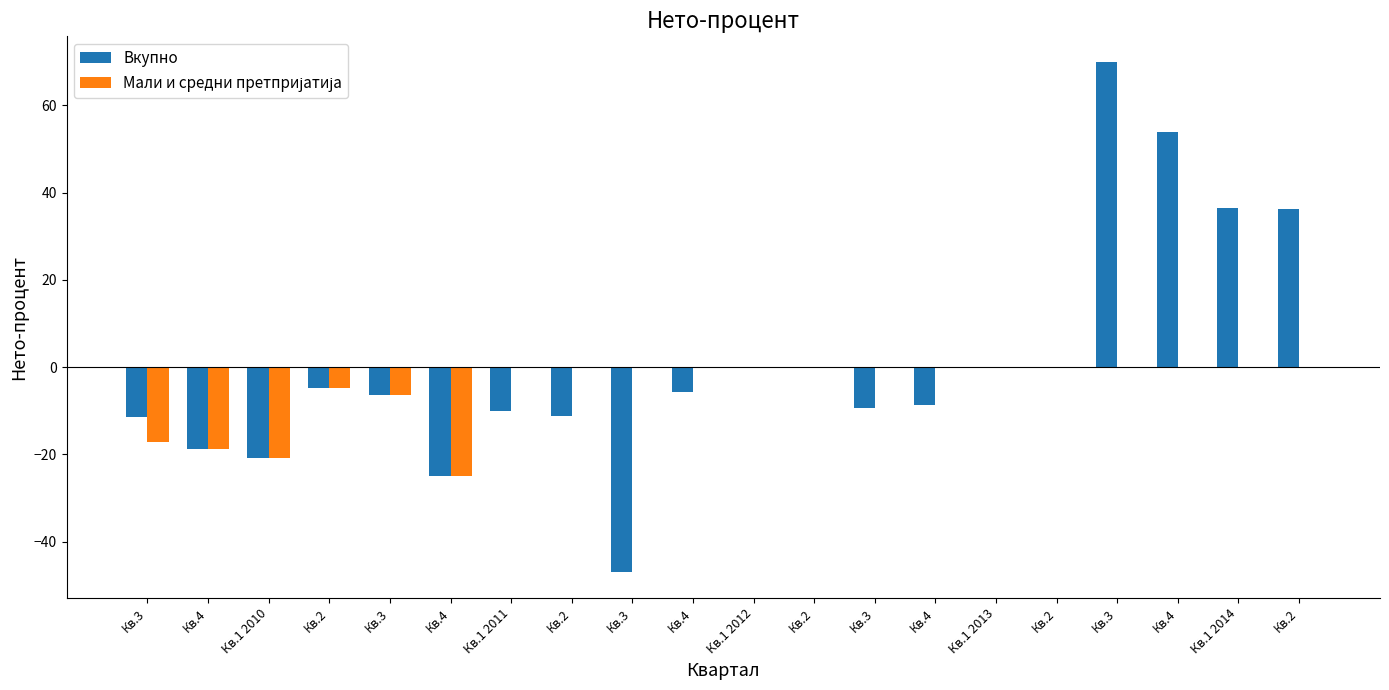

What is the label of the 14th bar from the right?

Кв.1 2011